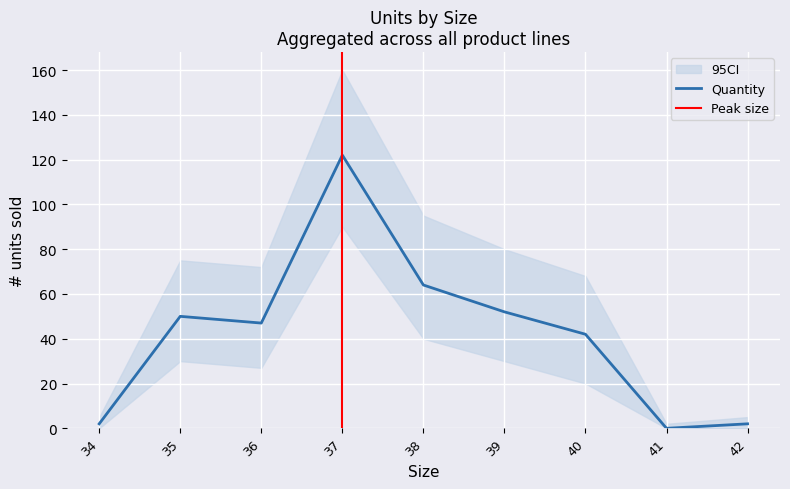

Reading left to right, what are all the values shown in this chart?

Quantity: 34=2	35=50	36=47	37=122	38=64	39=52	40=42	41=0	42=2
CI_low: 34=0	35=30	36=27	37=90	38=40	39=30	40=20	41=0	42=0
CI_high: 34=5	35=75	36=72	37=160	38=95	39=80	40=68	41=2	42=5